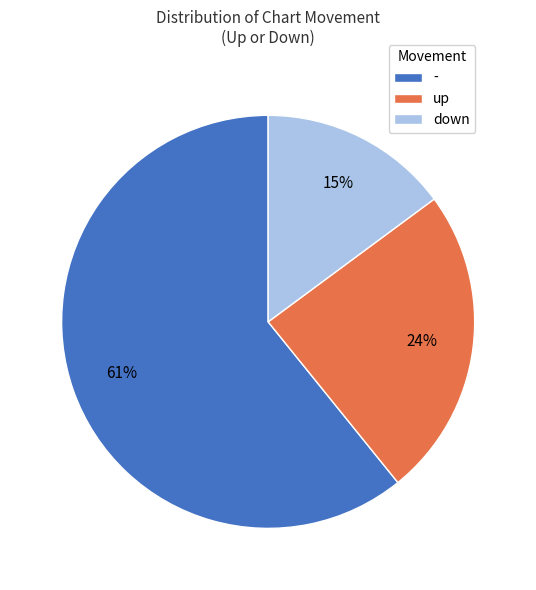

What is the ratio of the value at - to the value at up?

2.5